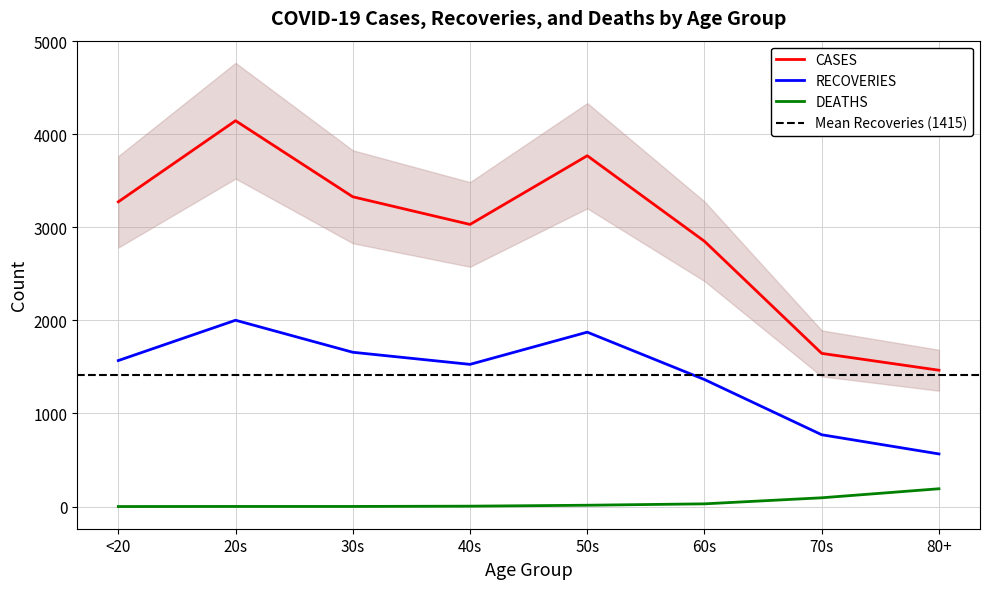

Rank the series by their average value, from highest to lowest.

CASES, RECOVERIES, DEATHS